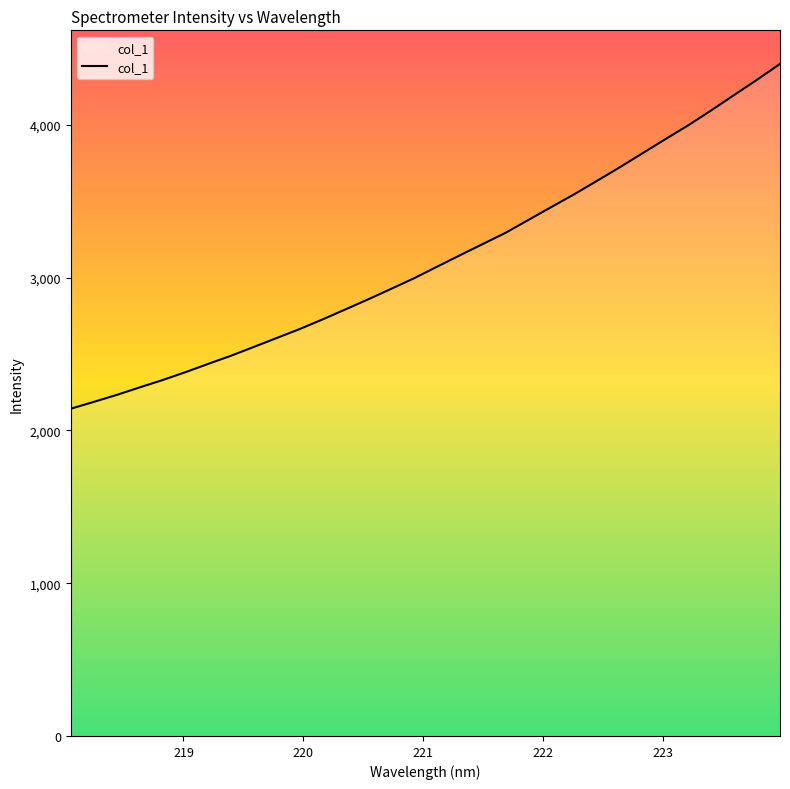

What is the minimum value shown in the chart?

2142.3